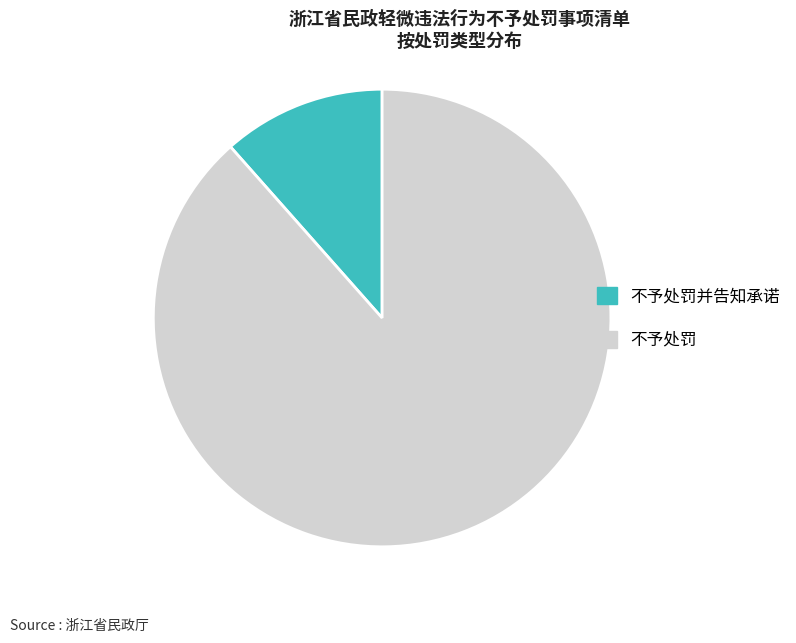

Rank the categories by value from highest to lowest.

不予处罚, 不予处罚并告知承诺